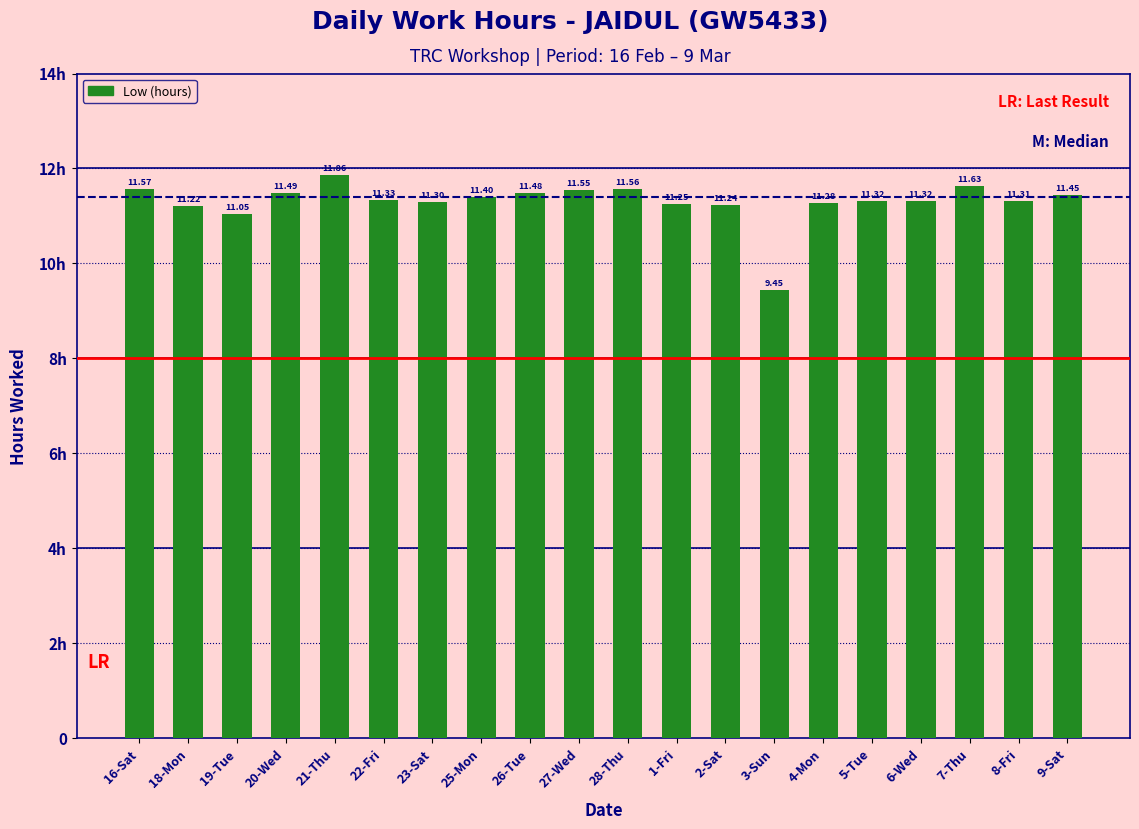

At which category does the chart reach its minimum across all series?

3-Sun